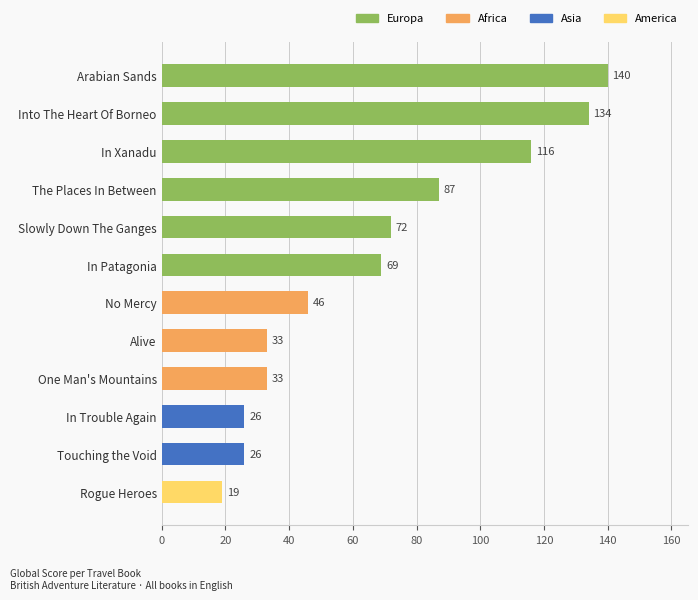

What is the minimum value shown in the chart?

19